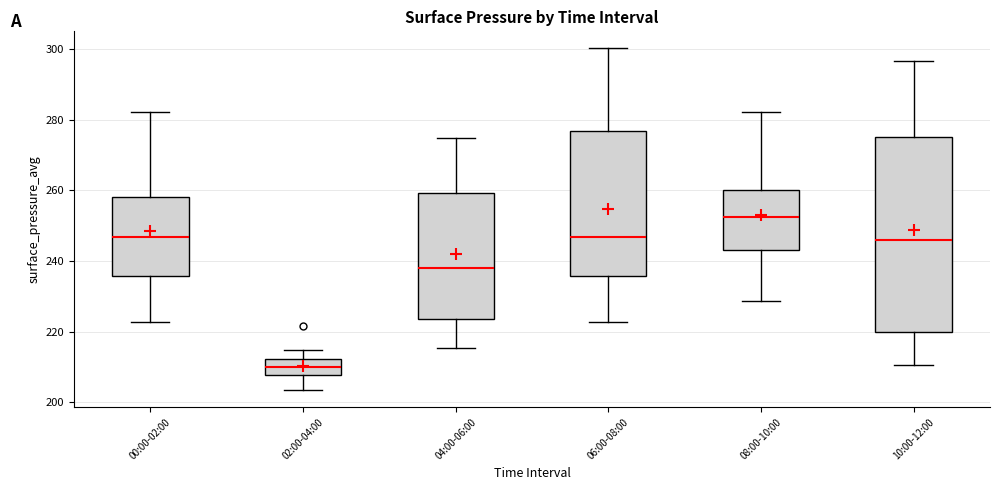

Reading left to right, transcribe this box plot: for each box, give where its median line is, the range the box spans, and where its two whiskers end, as read against the y-axis. The values are not printed on the chart, so give them approximately, as read against the axis.

00:00-02:00: median 246, box 236 to 258, whiskers 222 to 282
02:00-04:00: median 210, box 208 to 212, whiskers 204 to 214
04:00-06:00: median 238, box 224 to 260, whiskers 216 to 274
06:00-08:00: median 246, box 236 to 276, whiskers 222 to 300
08:00-10:00: median 252, box 244 to 260, whiskers 228 to 282
10:00-12:00: median 246, box 220 to 276, whiskers 210 to 296